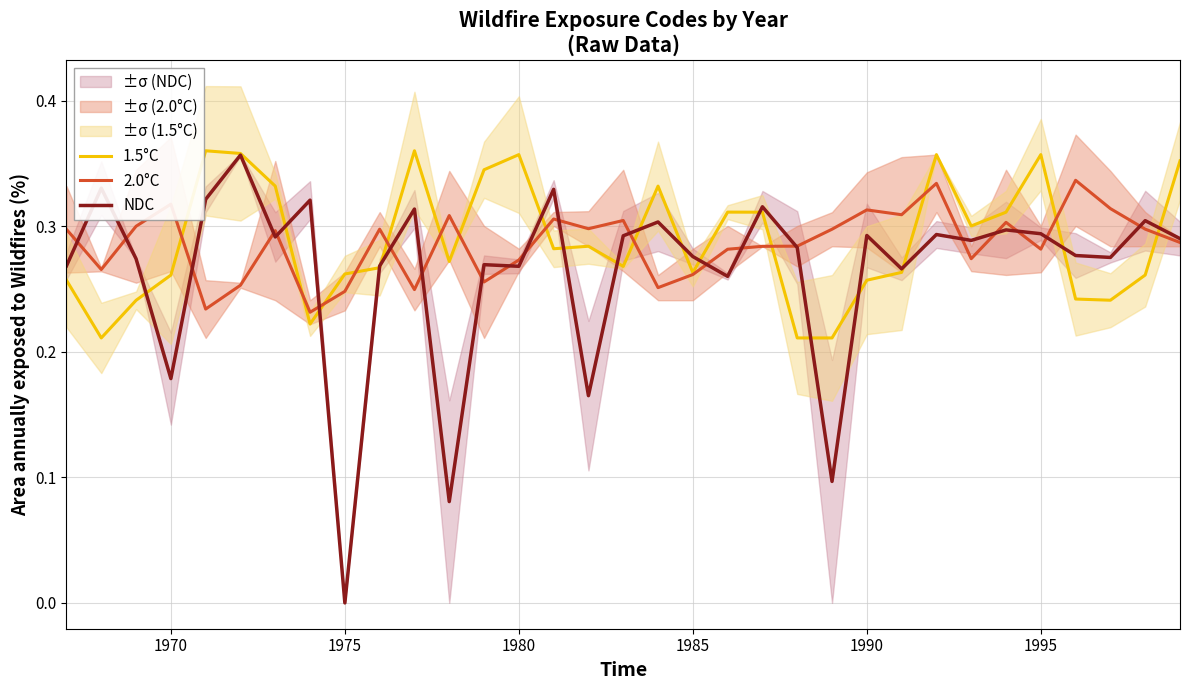

Which series has the widest spread of values?

NDC